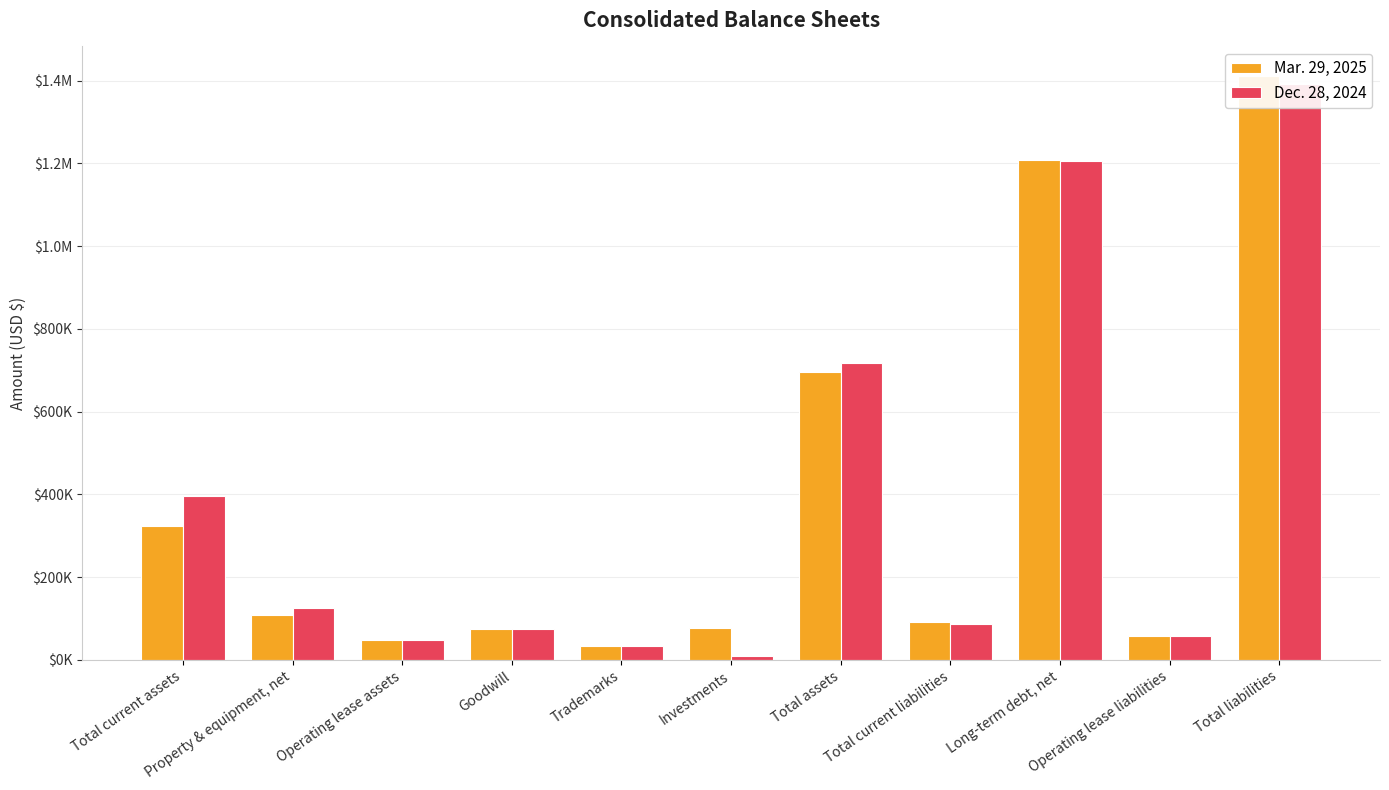

Rank the series by their average value, from lowest to highest.

Mar. 29, 2025, Dec. 28, 2024